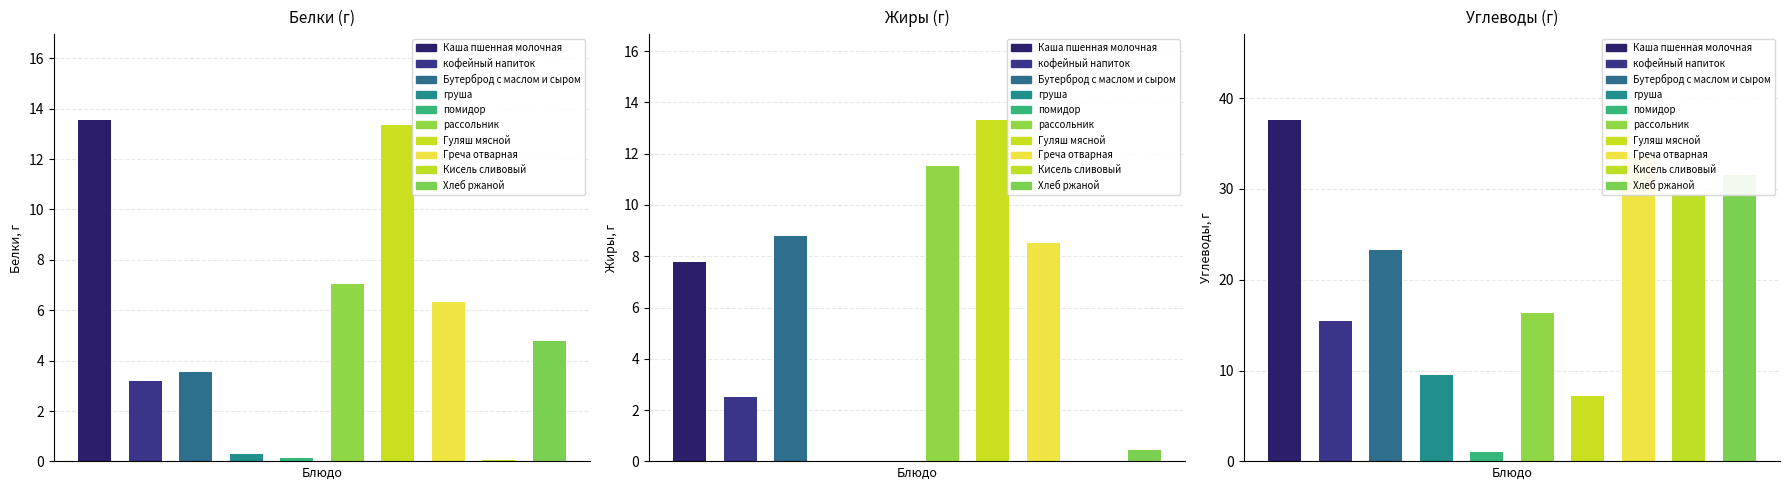

Is it true that Жиры equals 8.8 at Бутерброд с маслом и сыром?

True